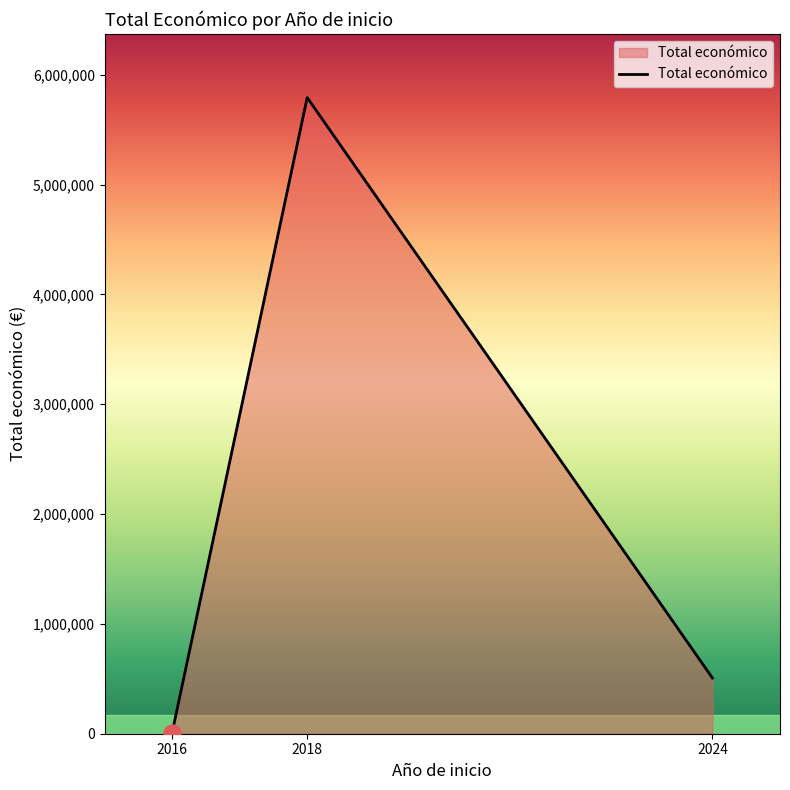

What is the change in value from 2018 to 2024?

-5284966